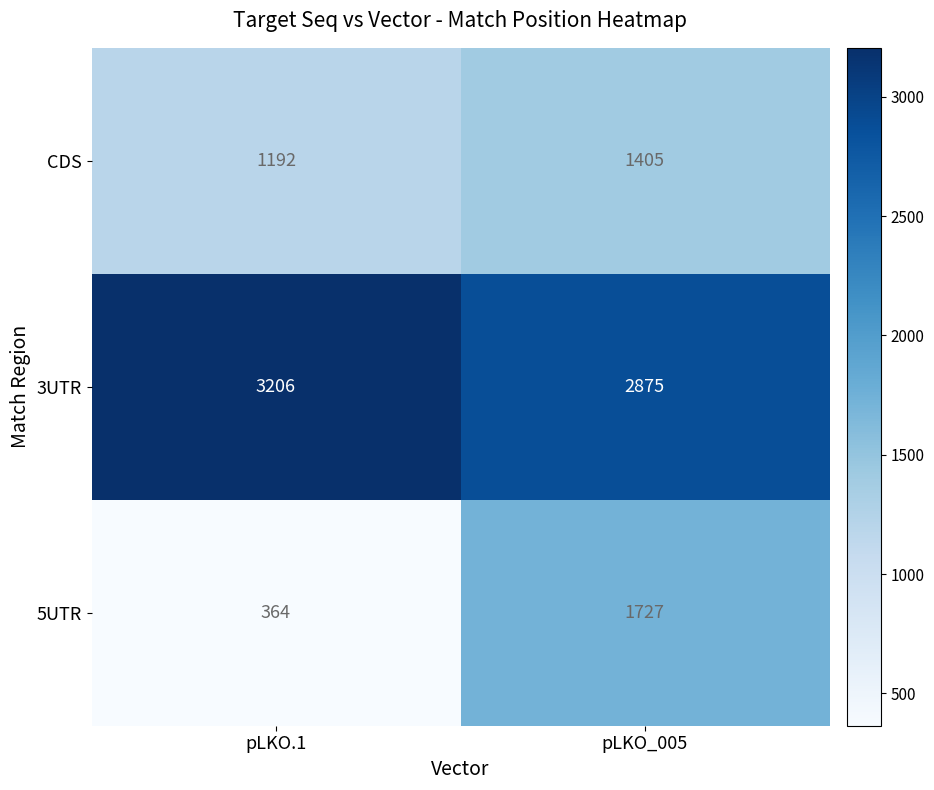

Count the number of categories in the chart.

2